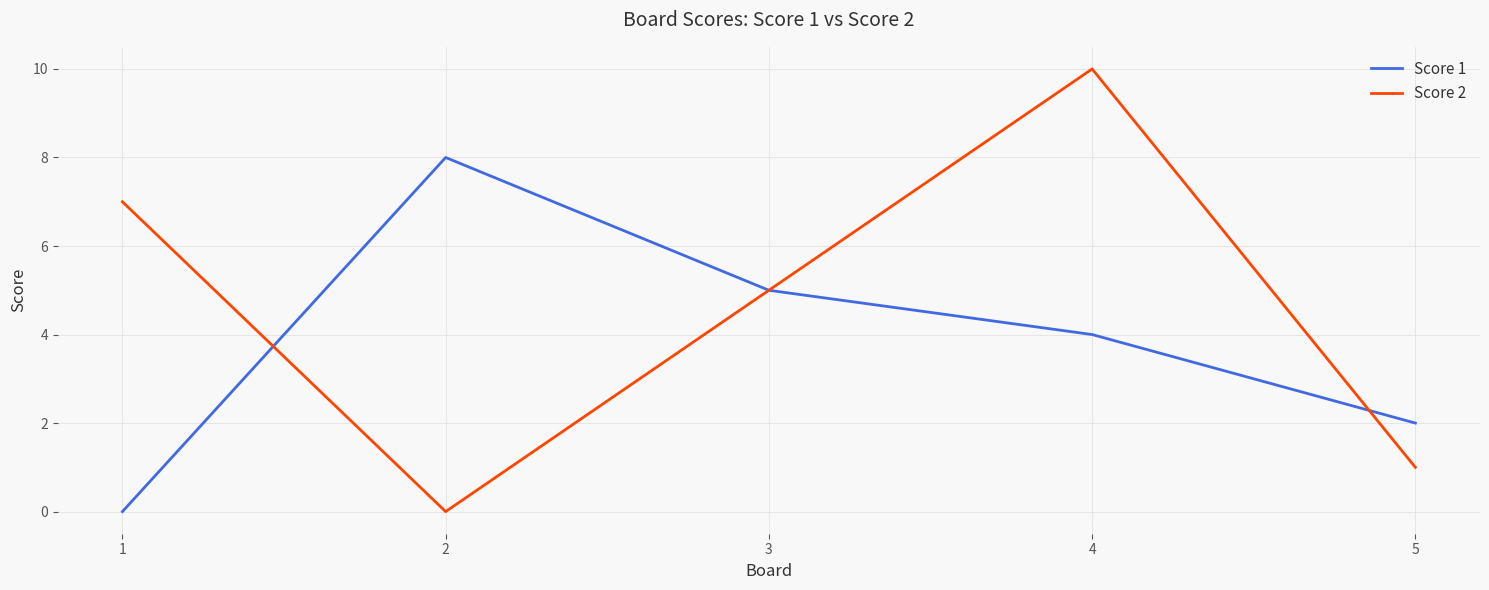

What is the approximate value of Score 2 at 4, to the nearest 10?

10